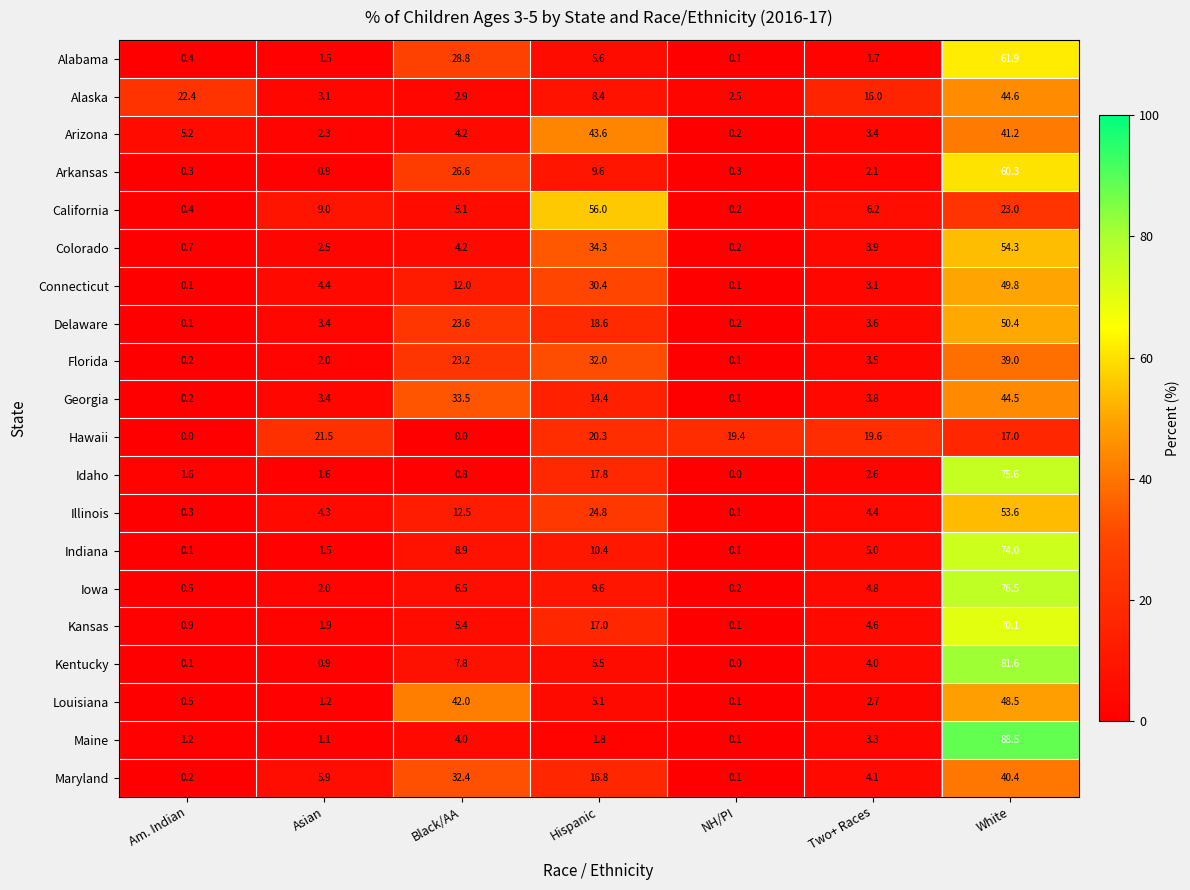

At which category is the sum across all series the highest?

White